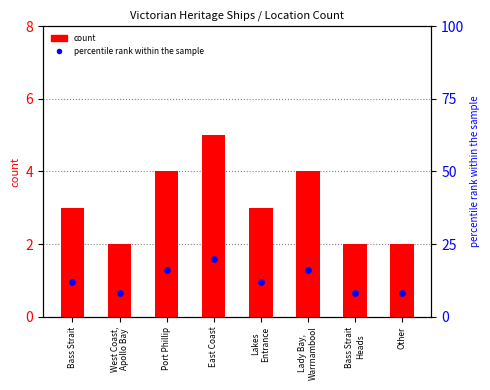

Which series reaches the minimum Y coordinate?

count